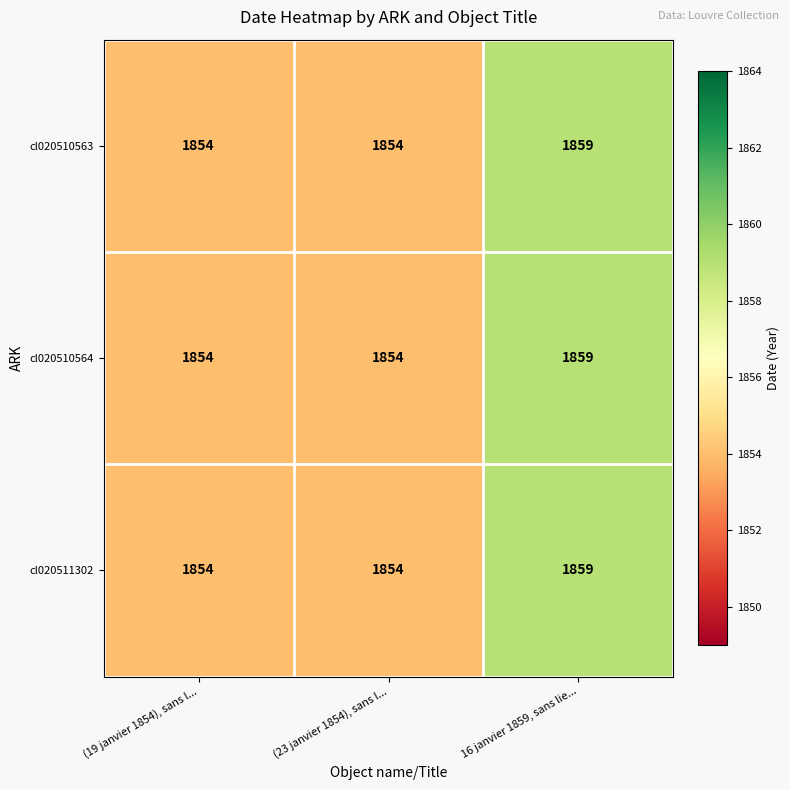

What is the minimum value for cl020510564?

1854